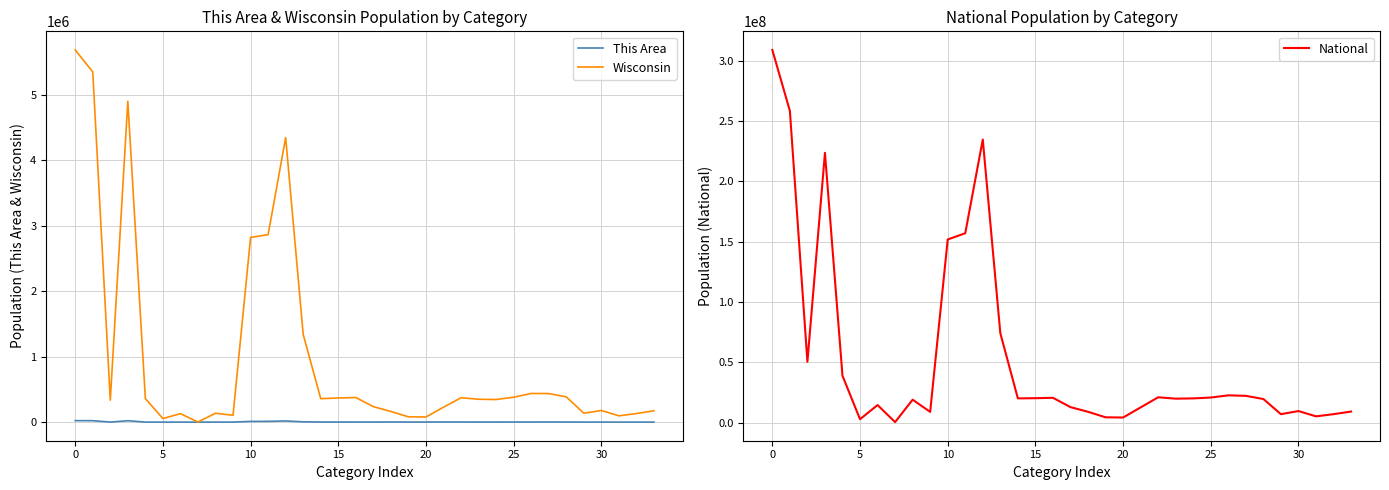

How many data points in This Area are above 1192?

16